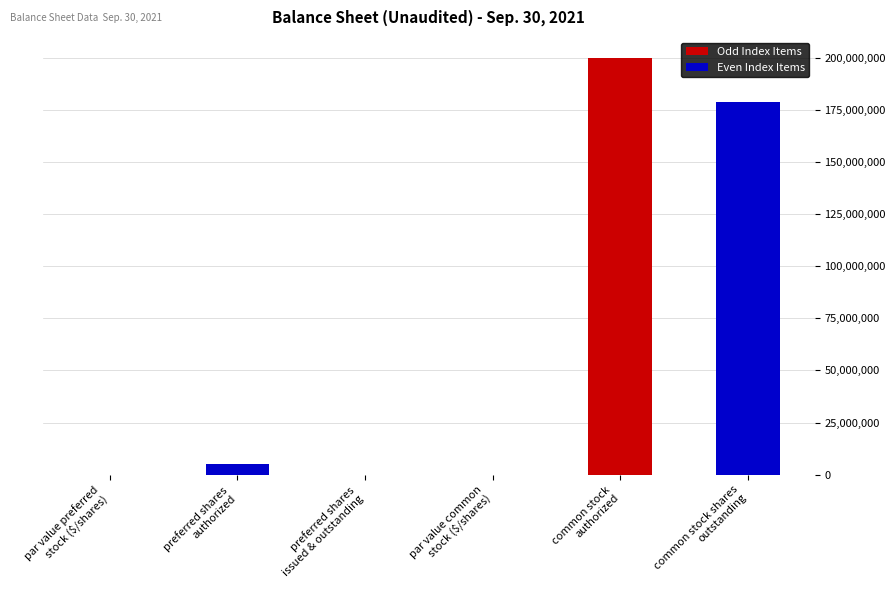

What is the greatest value displayed?

200000000.0